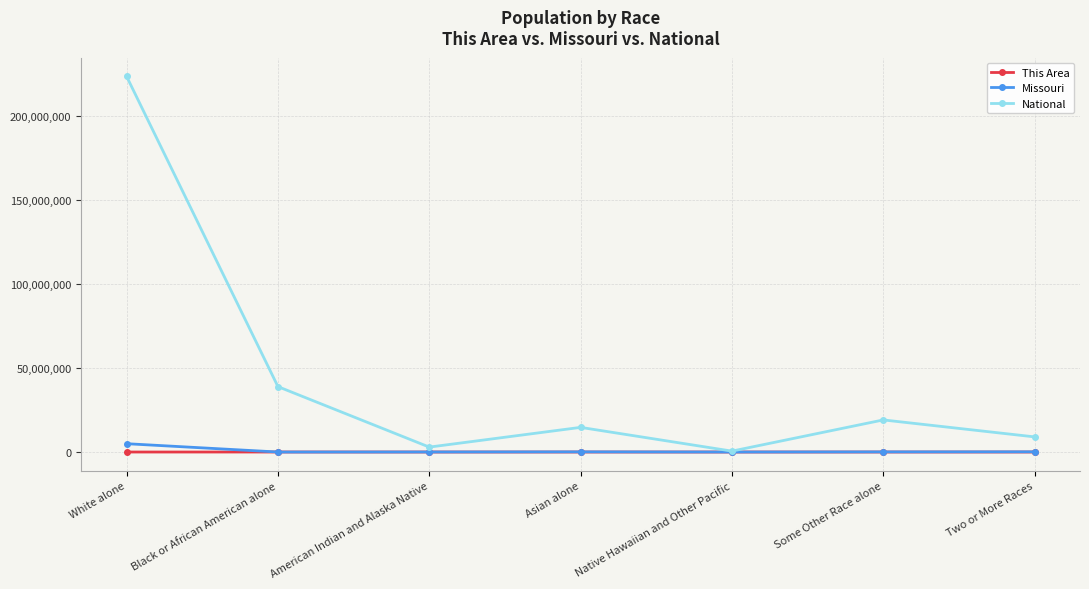

In National, how many points are lower than both neighbors (excluding endpoints)?

2